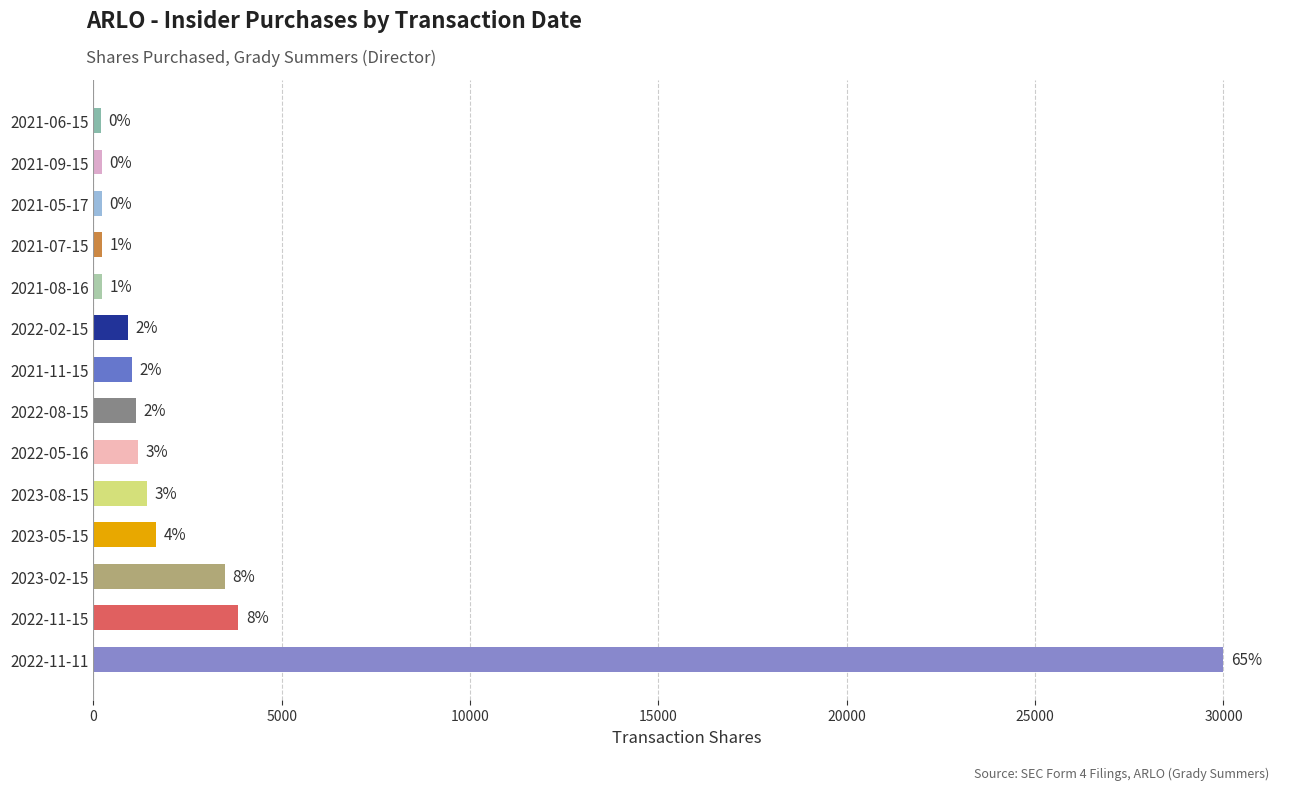

How many bars are there in total?

14